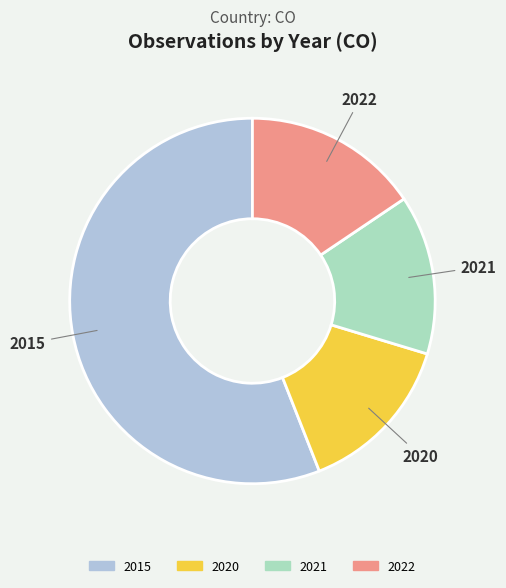

Which category accounts for the majority?

2015